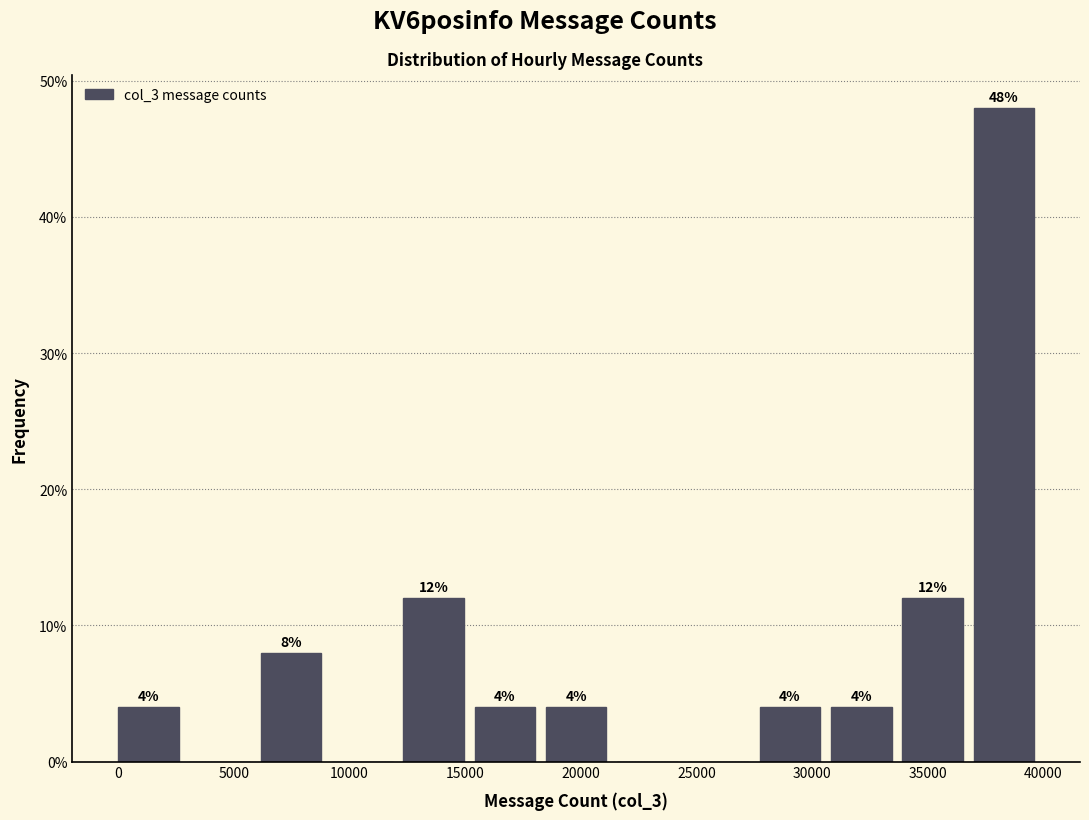

Over which range of the x-axis is the bar tallest?

37000 to 40000